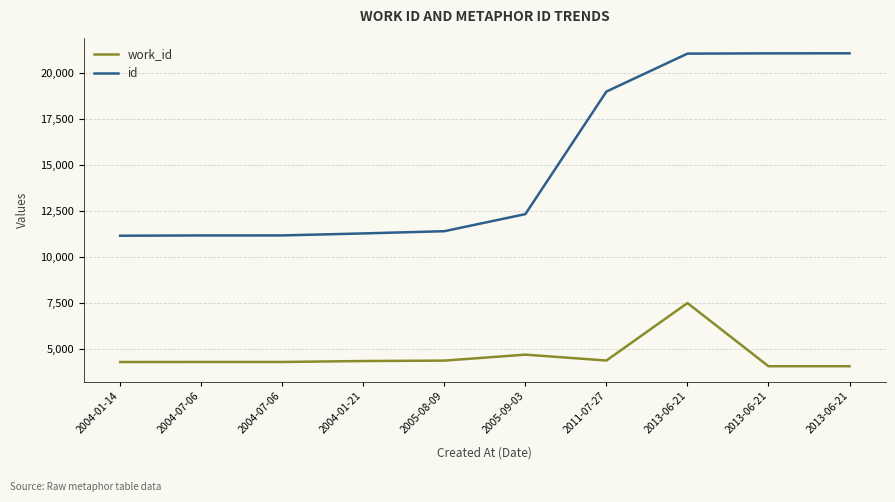

True or false: id has more than 1 points higher than both neighbors.

False